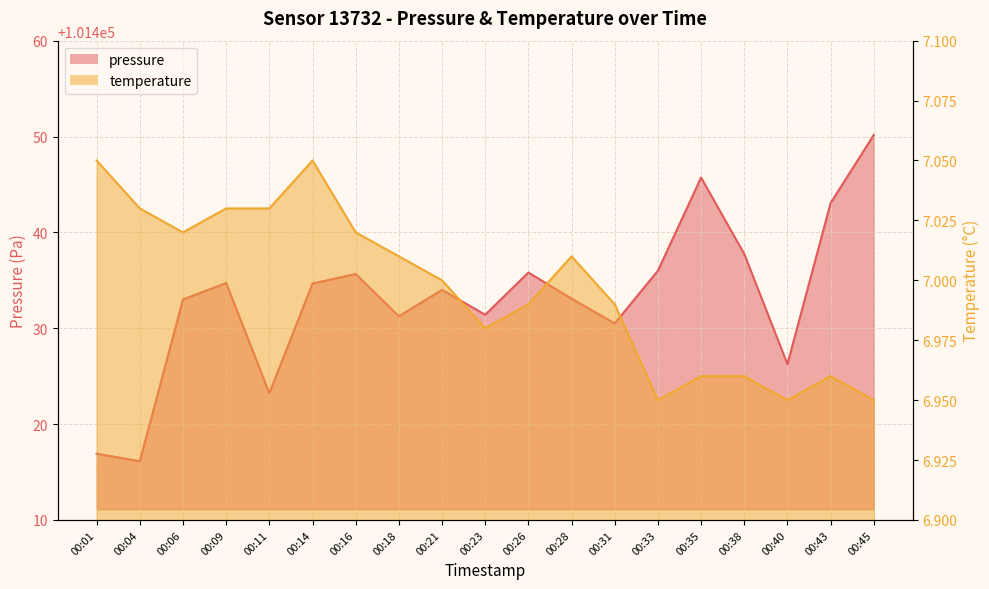

Reading left to right, what are all the values shown in this chart?

pressure: 00:01=101416.9	00:04=101416.1	00:06=101433.0	00:09=101434.7	00:11=101423.2	00:14=101434.7	00:16=101435.7	00:18=101431.2	00:21=101434.0	00:23=101431.4	00:26=101435.8	00:28=101433.1	00:31=101430.5	00:33=101436.0	00:35=101445.7	00:38=101437.8	00:40=101426.2	00:43=101443.1	00:45=101450.2
temperature: 00:01=7.0	00:04=7.0	00:06=7.0	00:09=7.0	00:11=7.0	00:14=7.0	00:16=7.0	00:18=7.0	00:21=7.0	00:23=7.0	00:26=7.0	00:28=7.0	00:31=7.0	00:33=7.0	00:35=7.0	00:38=7.0	00:40=7.0	00:43=7.0	00:45=7.0